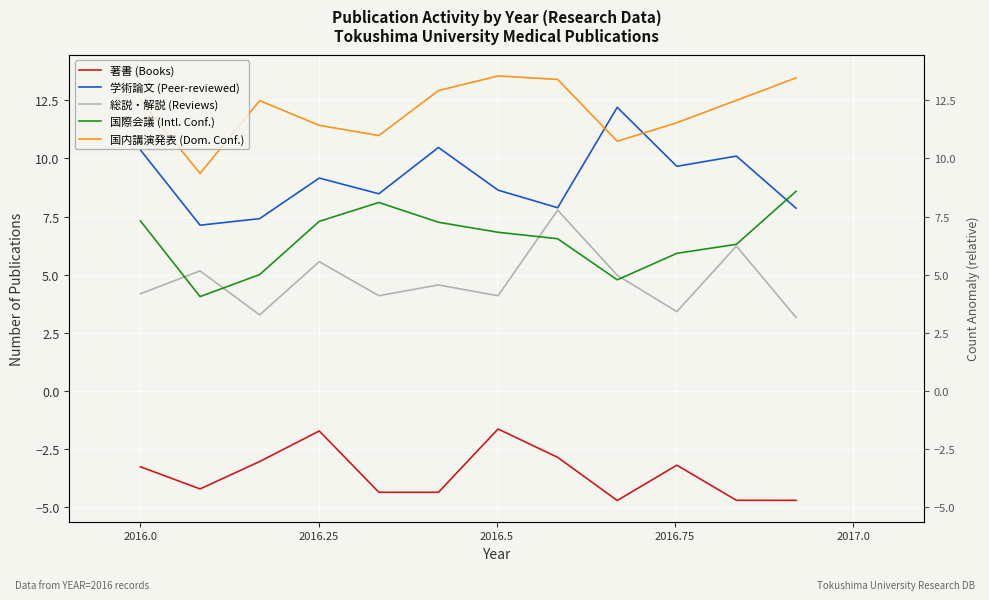

Is this an area chart (filled region under the line)?

No